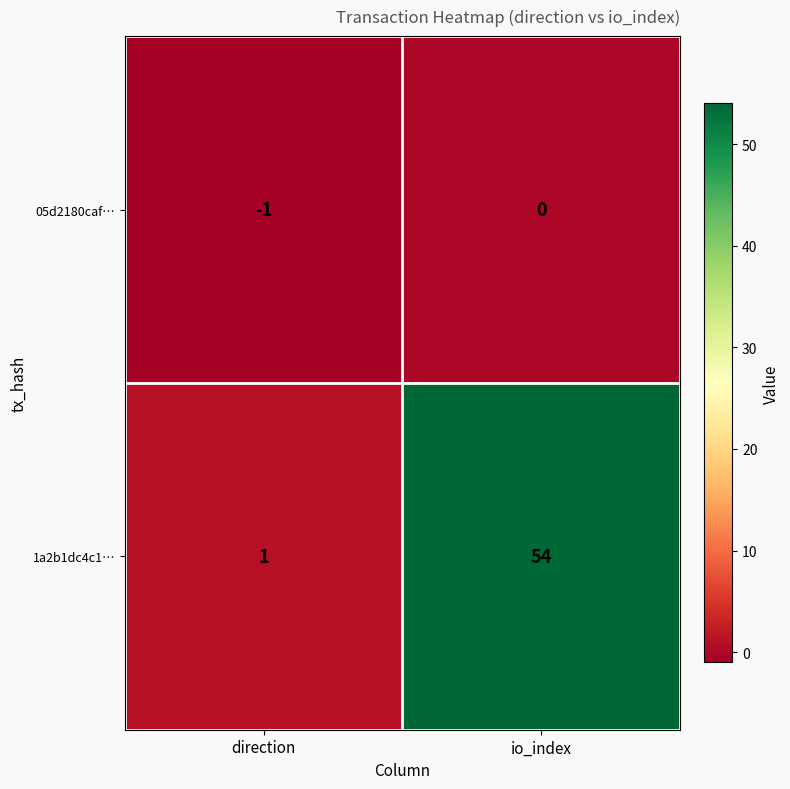

At which category is the sum across all series the highest?

io_index